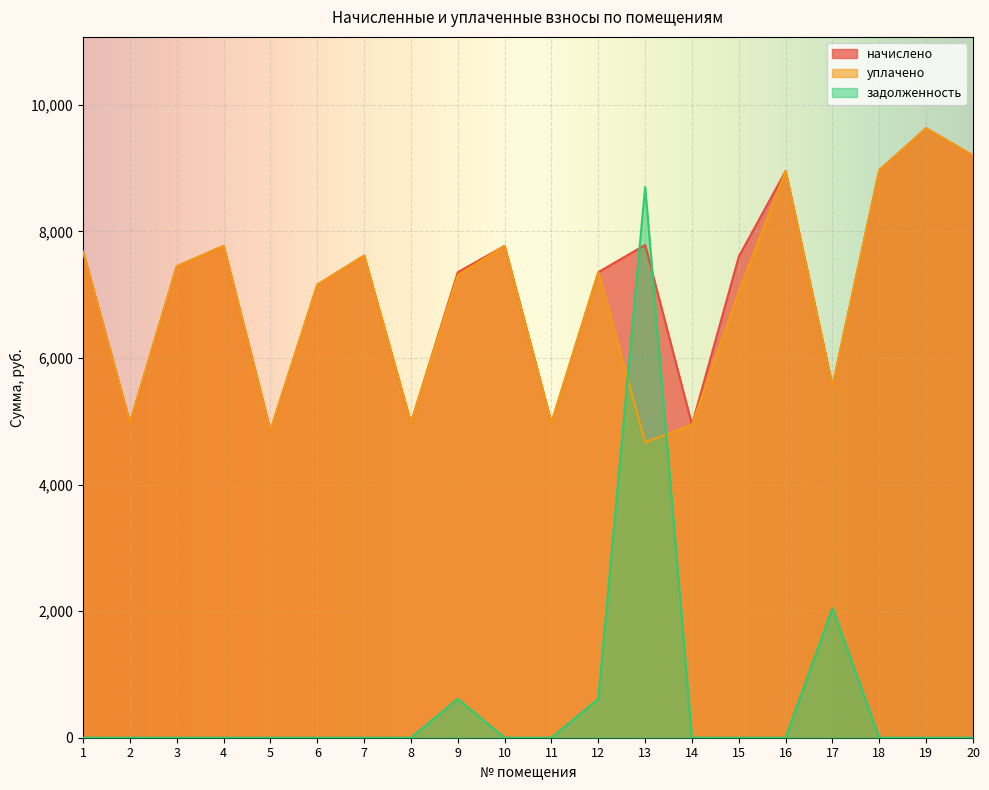

True or false: уплачено and задолженность cross at least once.

True